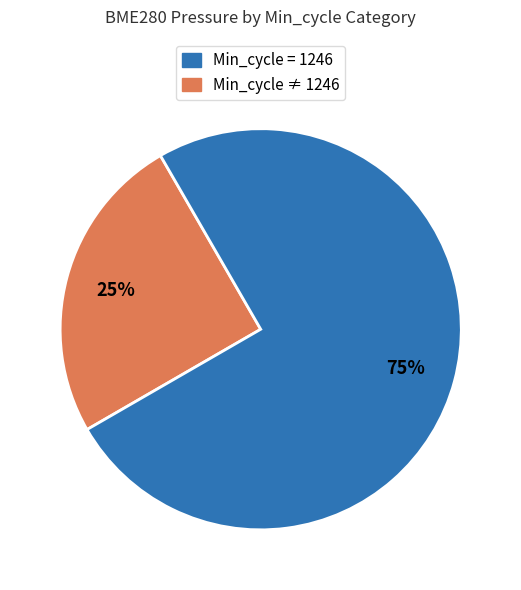

To the nearest percent, what is the average slice percentage?

50%